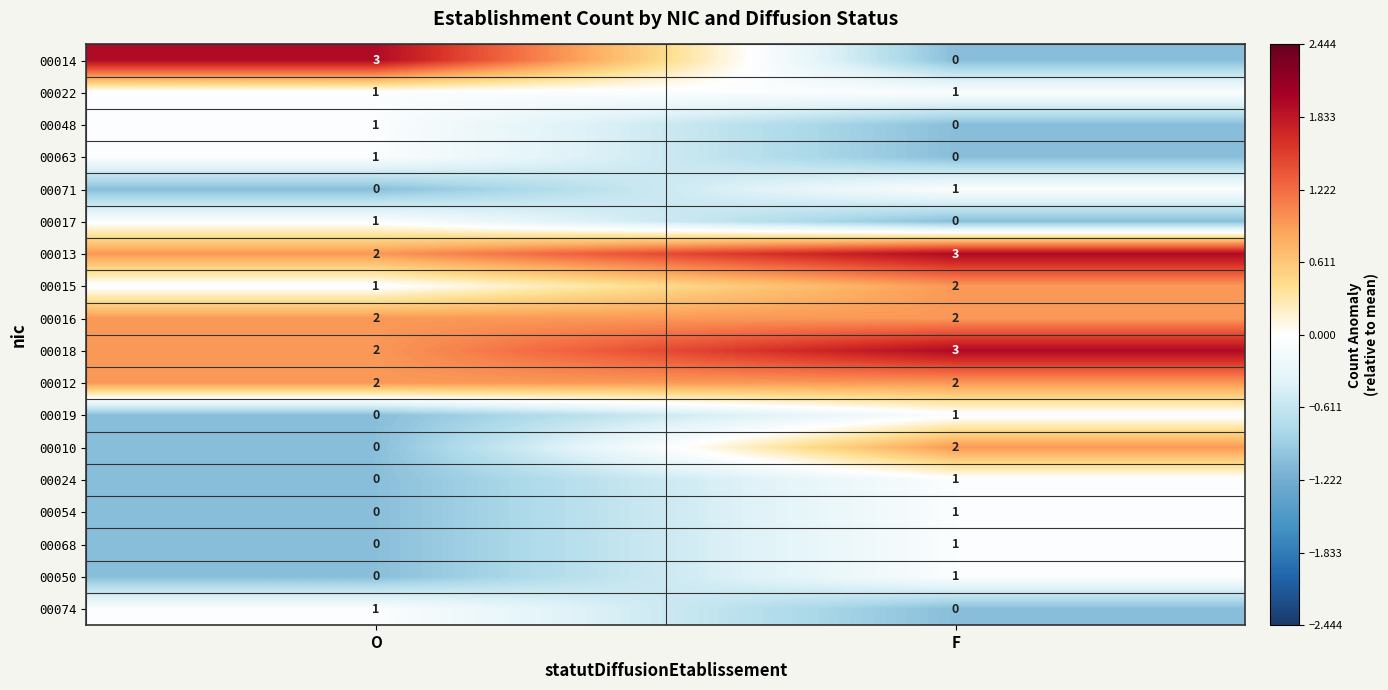

What is the sum of all 00015 values?

3